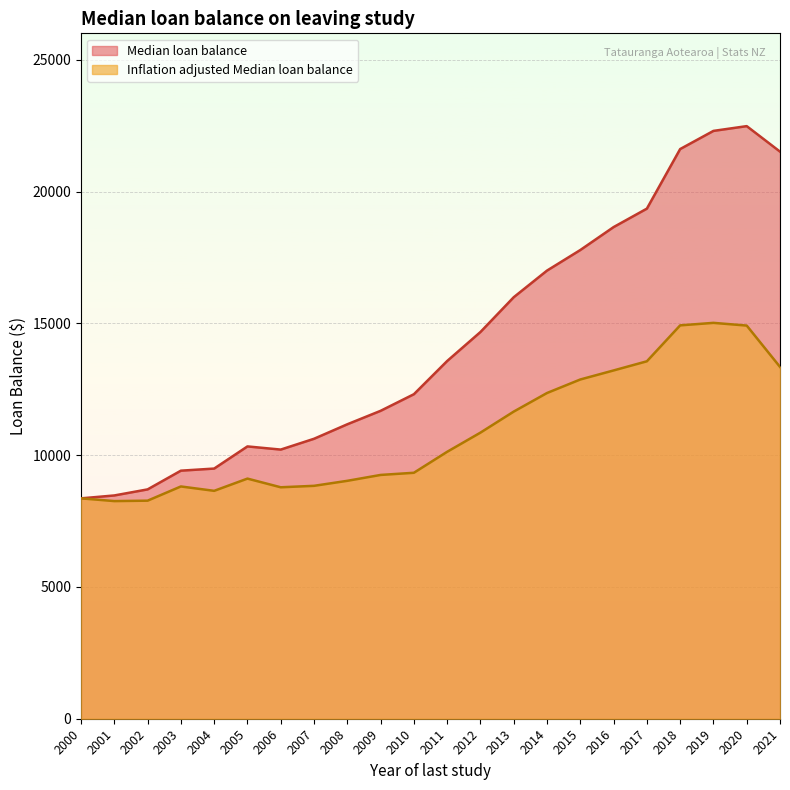

List the labels in order of Median loan balance value, smallest first.

2000, 2001, 2002, 2003, 2004, 2006, 2005, 2007, 2008, 2009, 2010, 2011, 2012, 2013, 2014, 2015, 2016, 2017, 2021, 2018, 2019, 2020